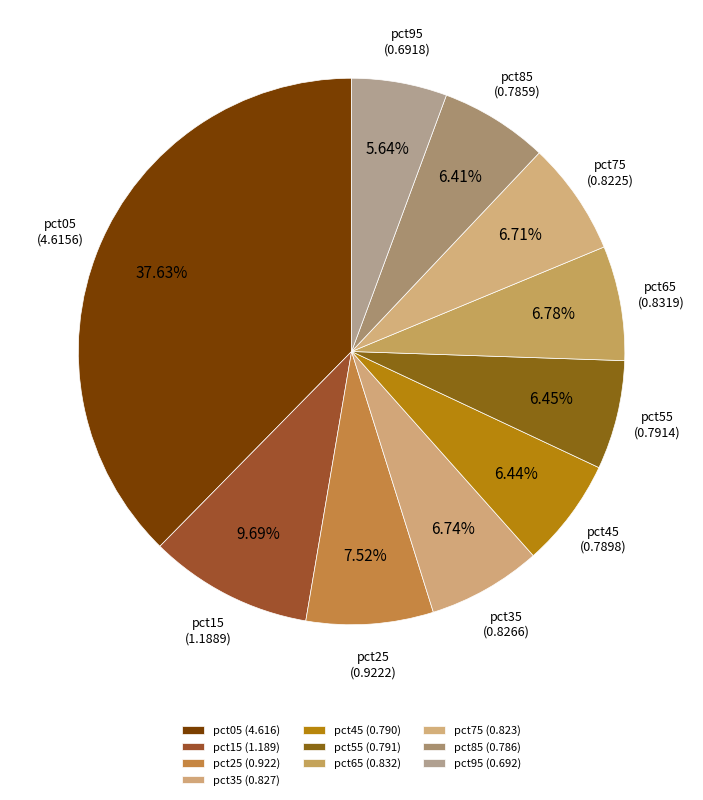

Combined, what portion of the pie is pct05 and pct35?

44.4%